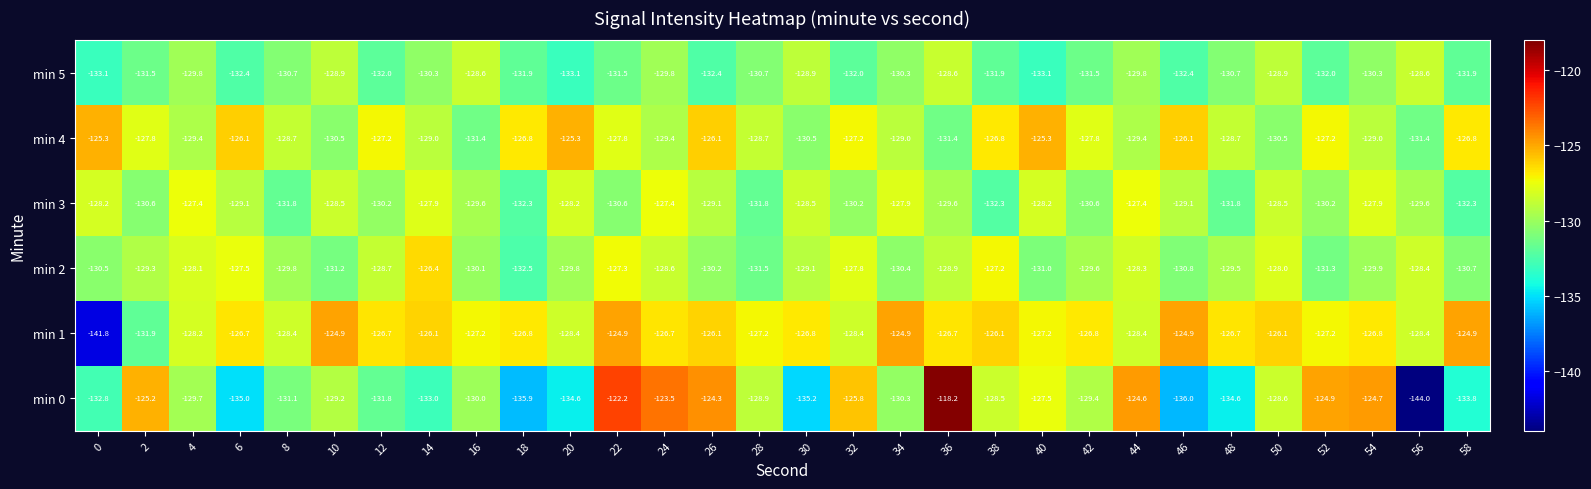

Rank the series by their maximum value, from lowest to highest.

min 5, min 3, min 2, min 4, min 1, min 0